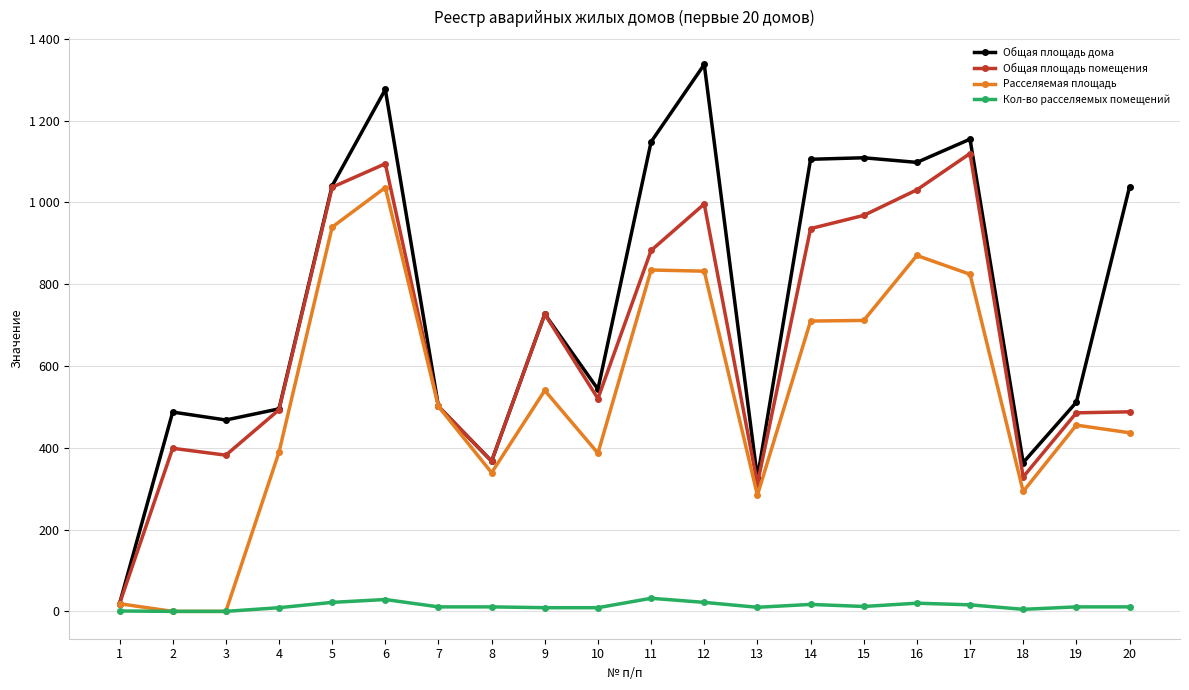

Is this an area chart (filled region under the line)?

No